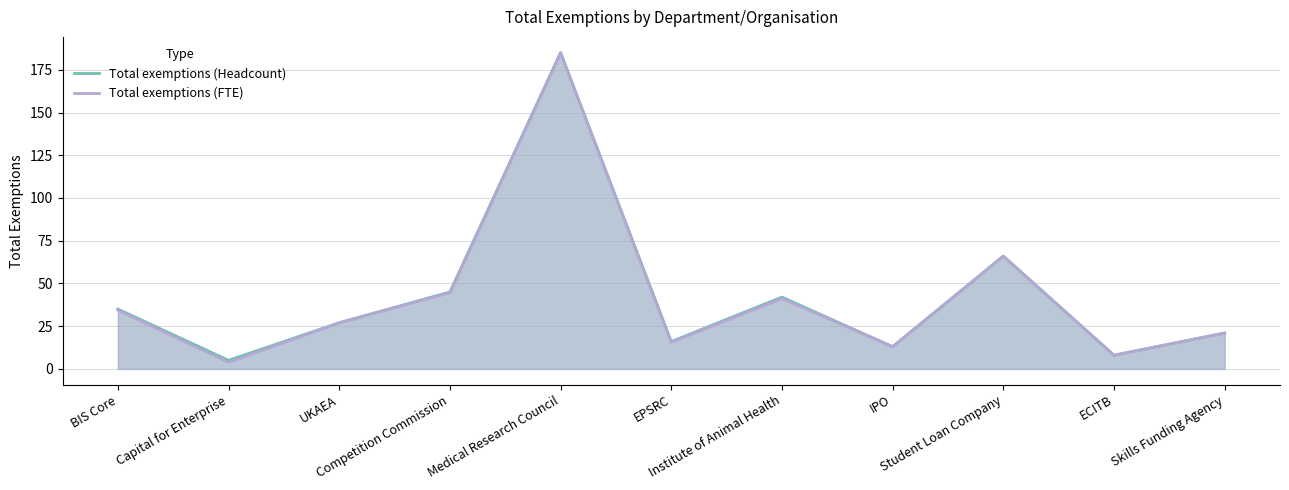

True or false: Total exemptions (Headcount) and Total exemptions (FTE) intersect in this chart.

False